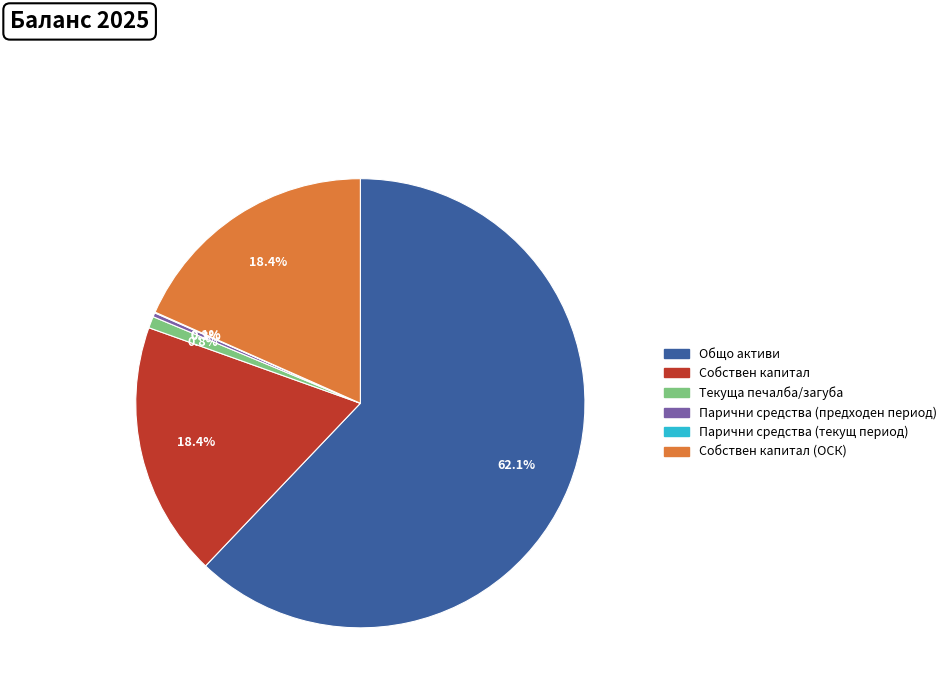

Is there a majority slice in this chart?

Yes